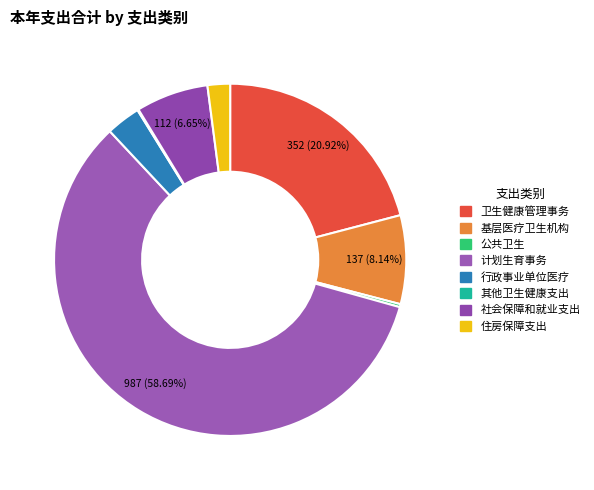

Count the number of slices in the pie.

8